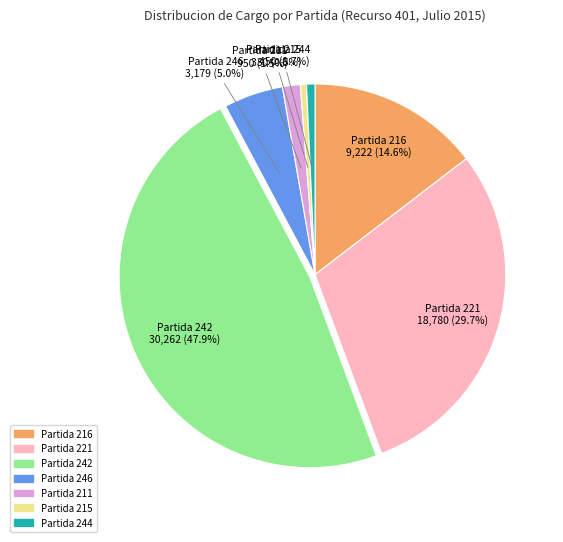

To the nearest percent, what is the average slice percentage?

14%